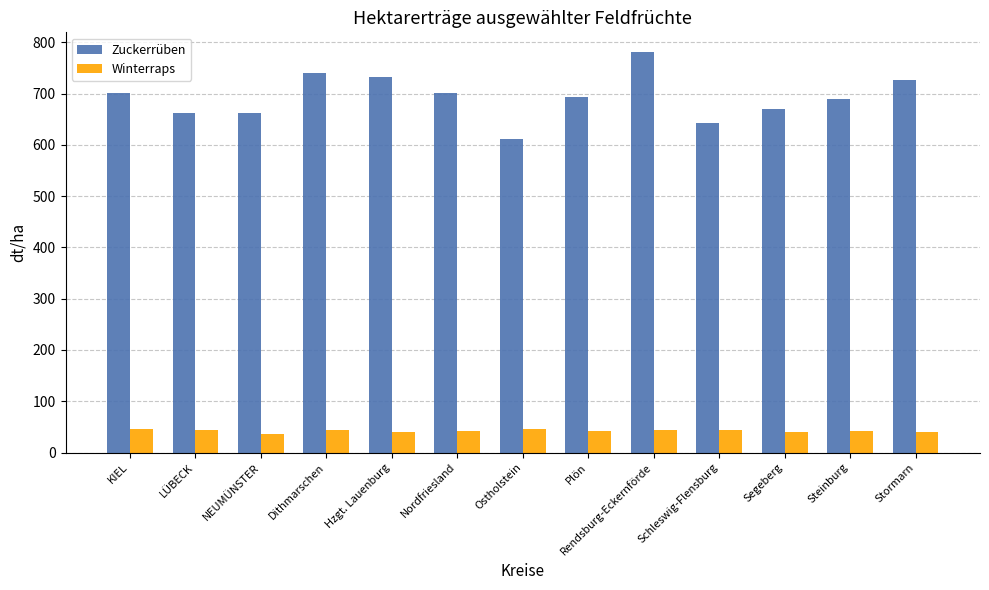

Rank the series by their maximum value, from lowest to highest.

Winterraps, Zuckerrüben